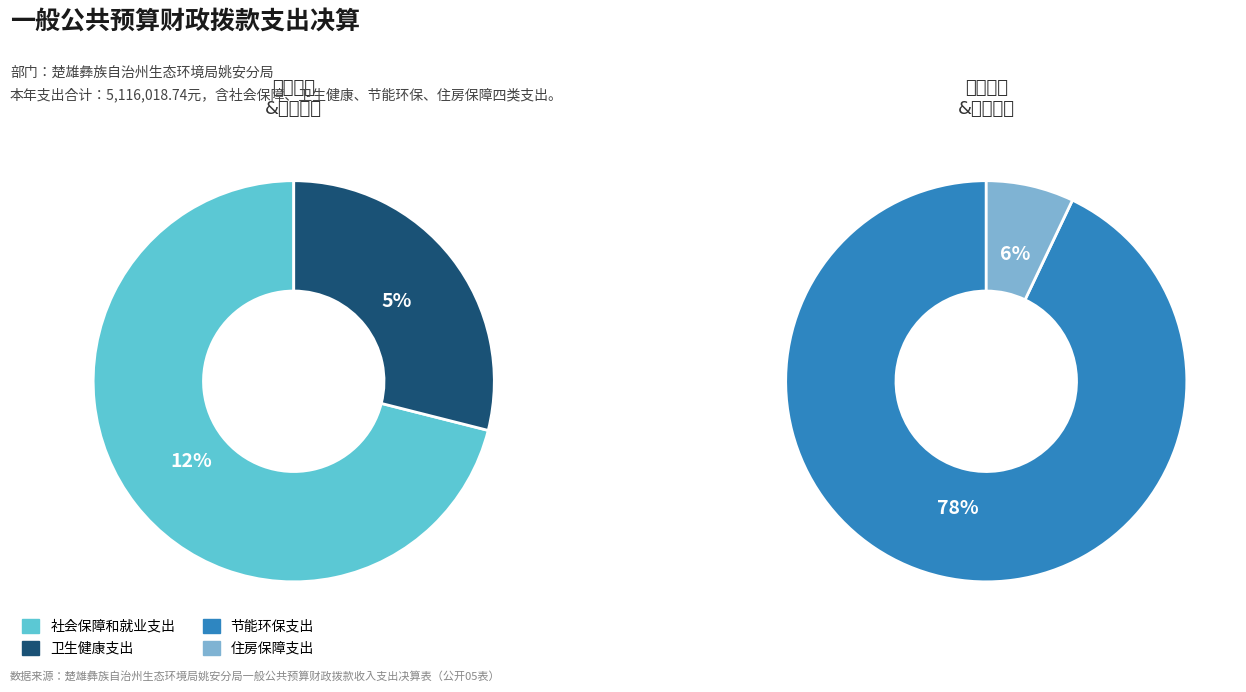

Does 节能环保支出 represent more than half of the total?

Yes